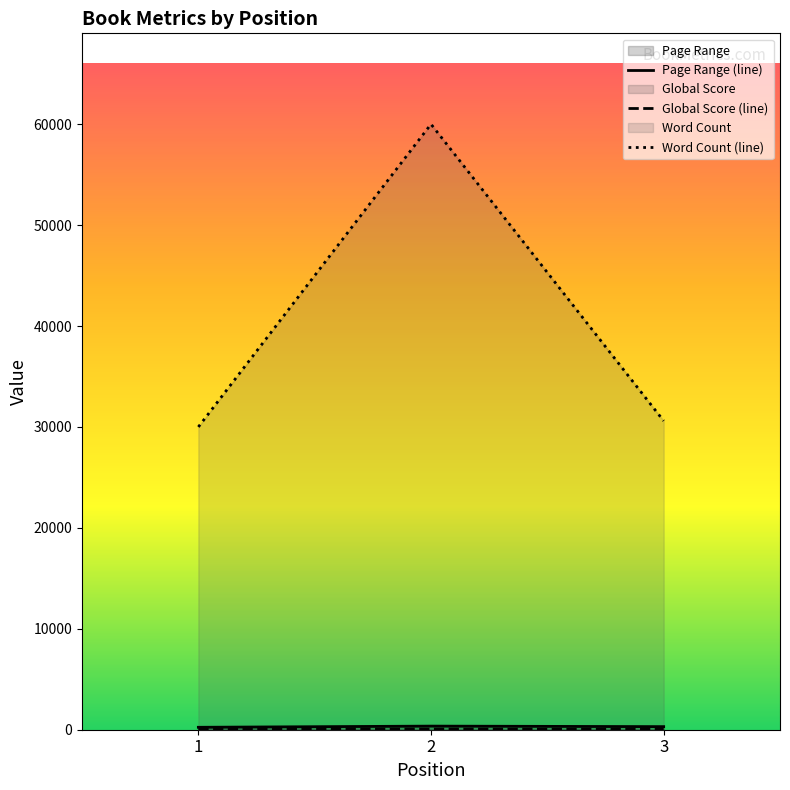

How many data points in Global Score are above 71?

1